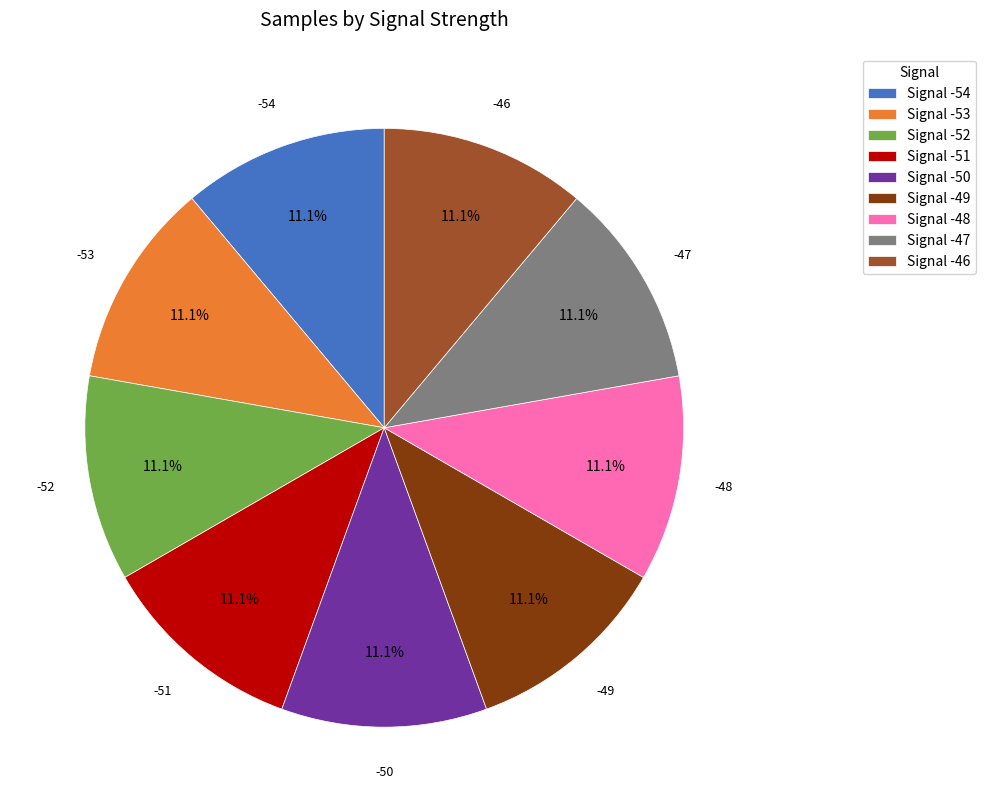

Is the sum of Signal -49 and Signal -50 greater than half?

No